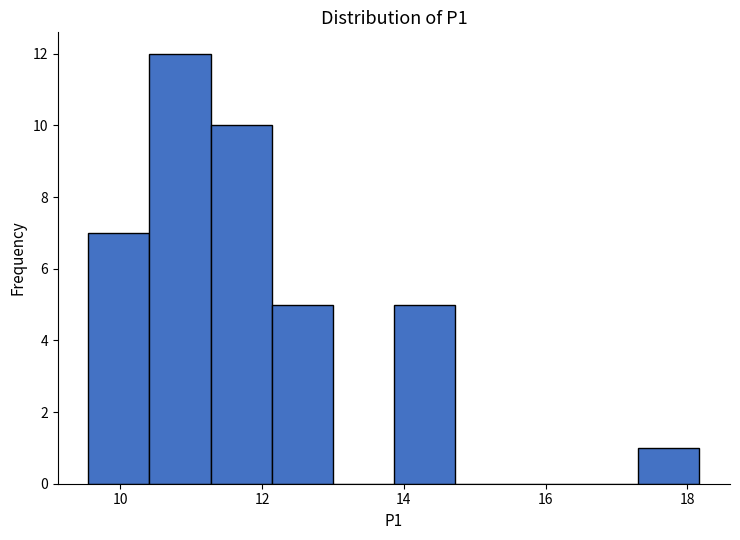

Reading left to right, transcribe this chart: for each bar, give the range it covers on the x-axis and its height. Neither the bar edges nor the heights are printed on the chart, so give them approximately, as read against the axes.

9.6 to 10.4: 7
10.4 to 11.2: 12
11.2 to 12.2: 10
12.2 to 13.0: 5
13.0 to 13.8: 0
13.8 to 14.8: 5
14.8 to 15.6: 0
15.6 to 16.4: 0
16.4 to 17.4: 0
17.4 to 18.2: 1